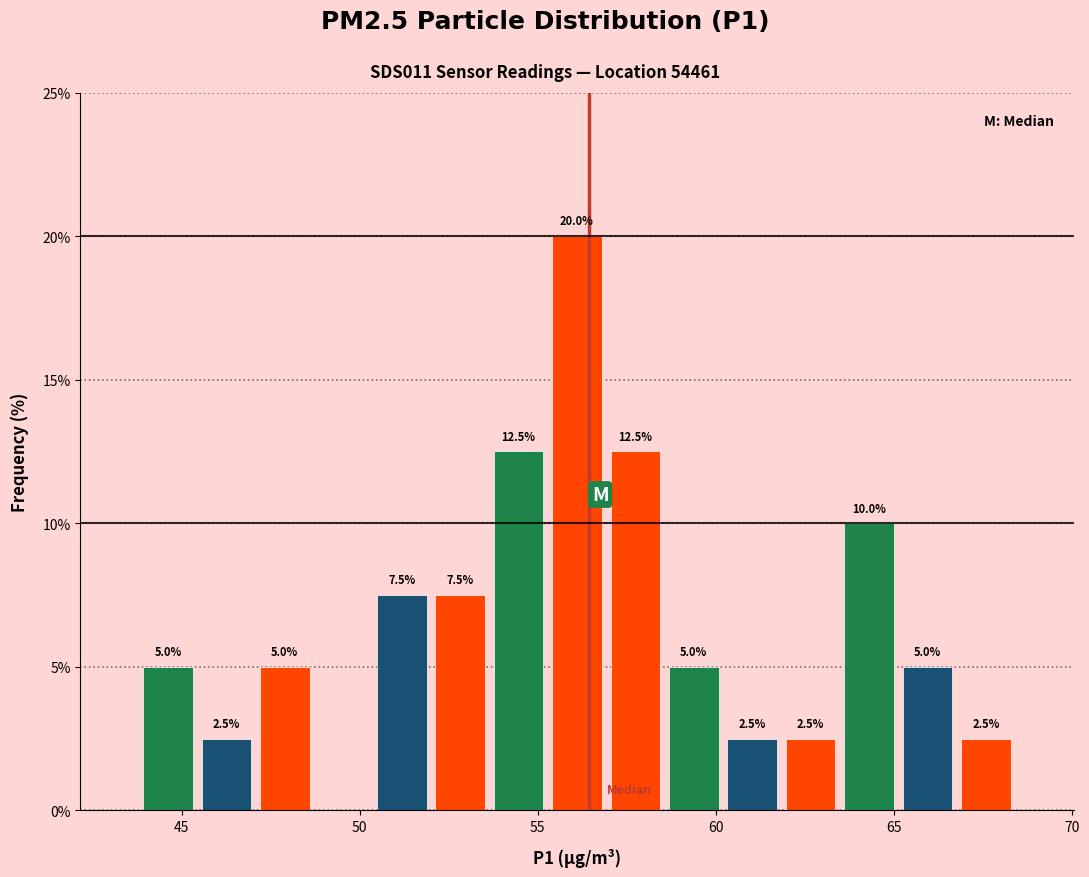

Around what value on the x-axis is the tallest bar? Give the approximate position of its centre, as read against the axis.

56.0